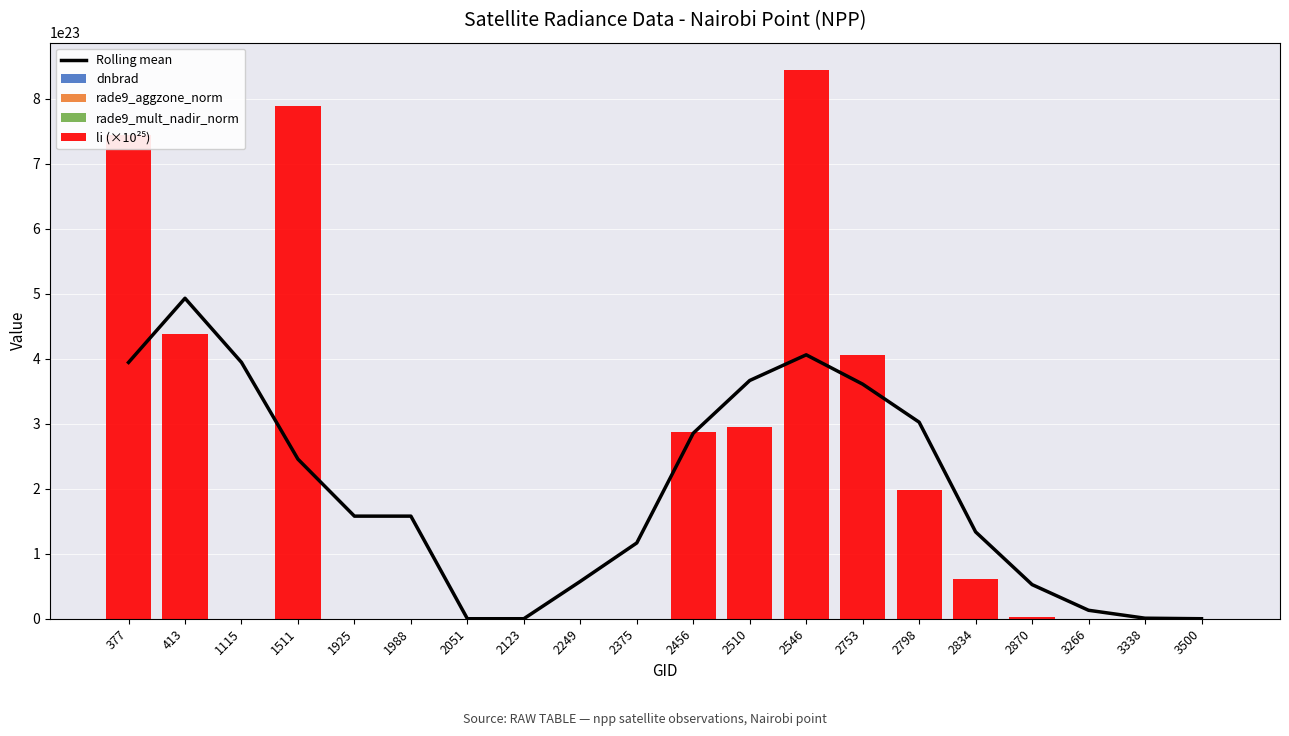

What is the lowest value of the Rolling mean series?

8870141.5